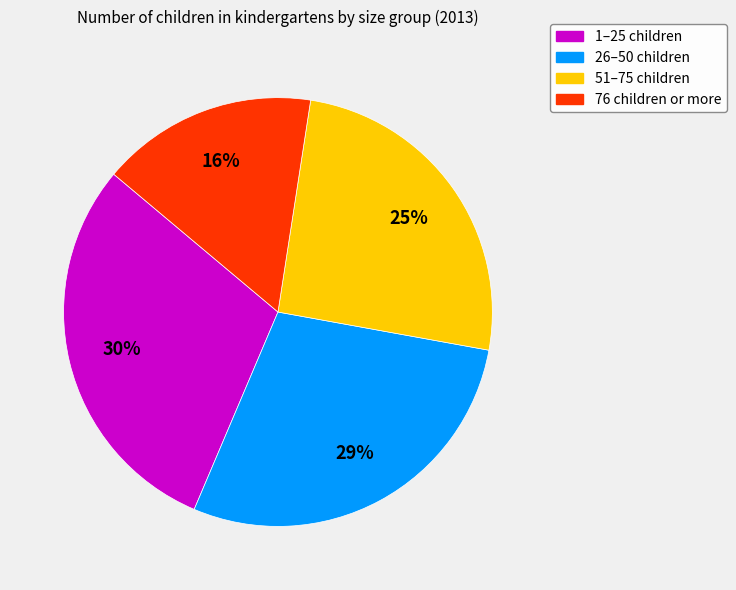

Do 76 children or more and 51–75 children together represent more than half of the pie?

No